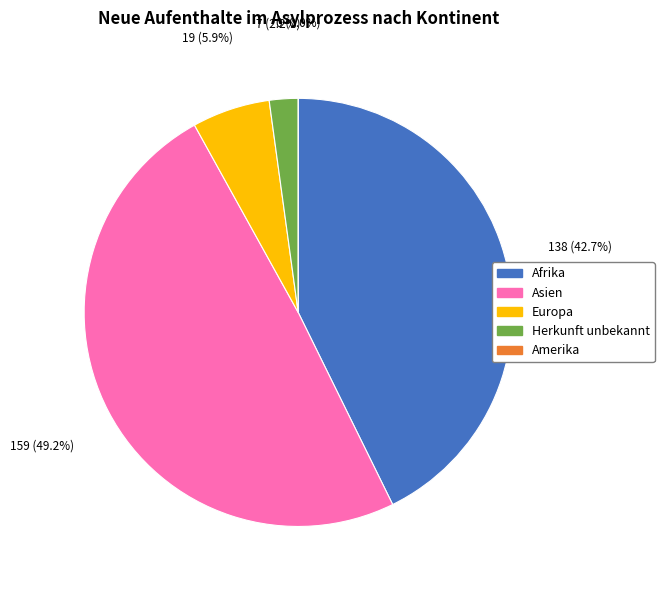

Is Europa the majority of the pie?

No